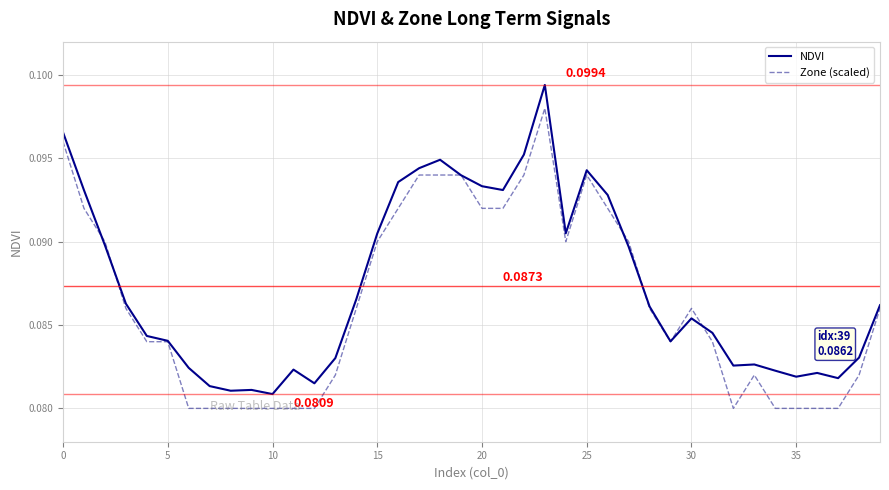

How many lines are shown in the chart?

2